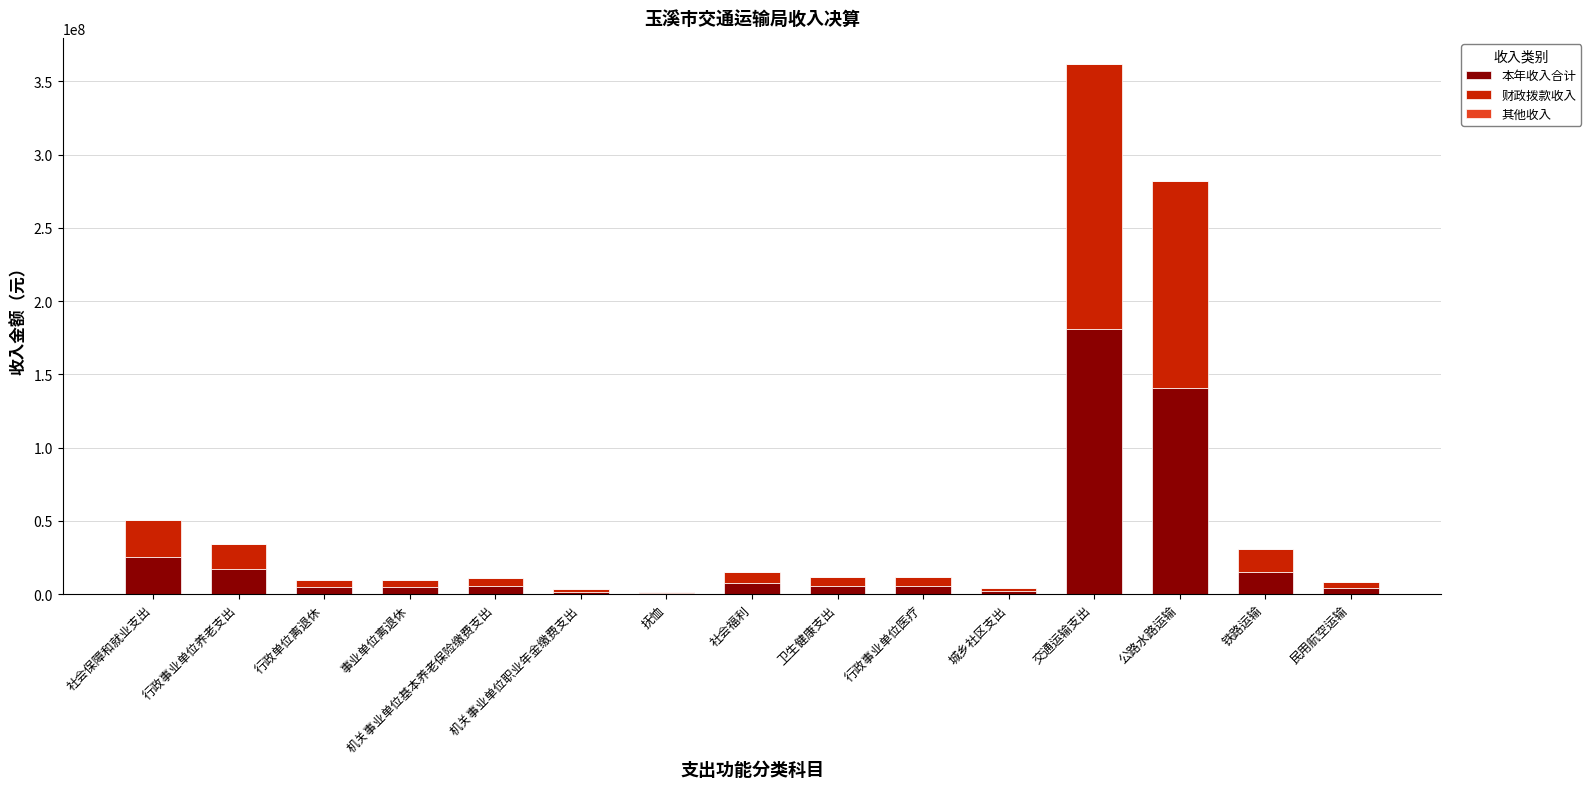

What is the sum of all 本年收入合计 values?

422410296.6